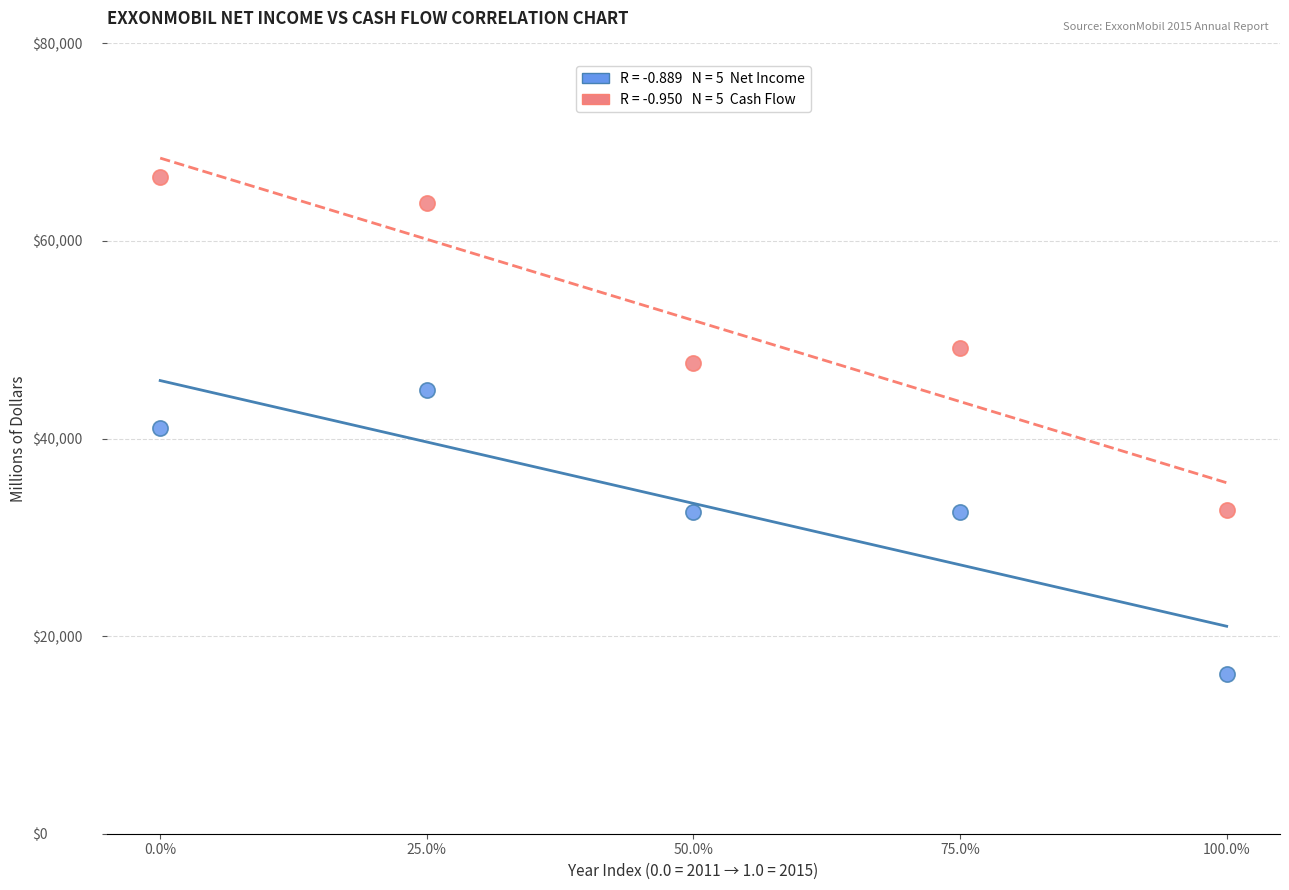

Across all data points, what is the average Y value?

42700